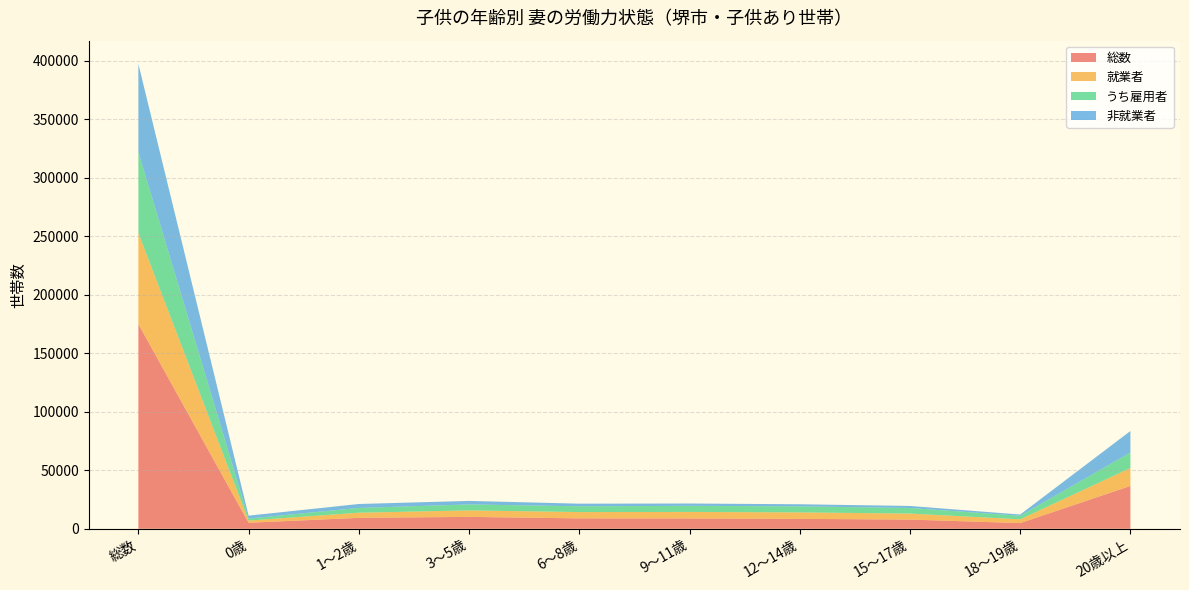

Reading left to right, transcribe all the data shown in this chart.

総数: 174932	5149	9359	10165	8912	8840	8471	7882	4867	36585
就業者: 77761	1863	4379	5530	5355	5561	5529	5113	3207	15386
うち雇用者: 69145	1719	4079	5124	4941	5226	5161	4779	3000	13193
非就業者: 75443	2488	3370	3002	2252	1973	1792	1737	1092	18387